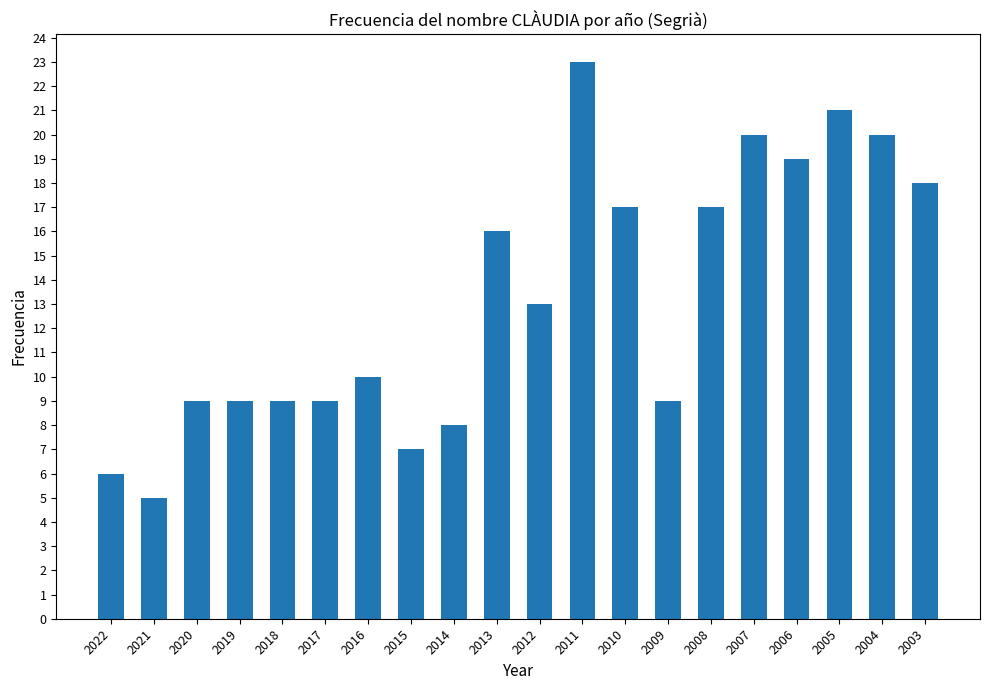

Is it true that the value at 2018 is 9?

True